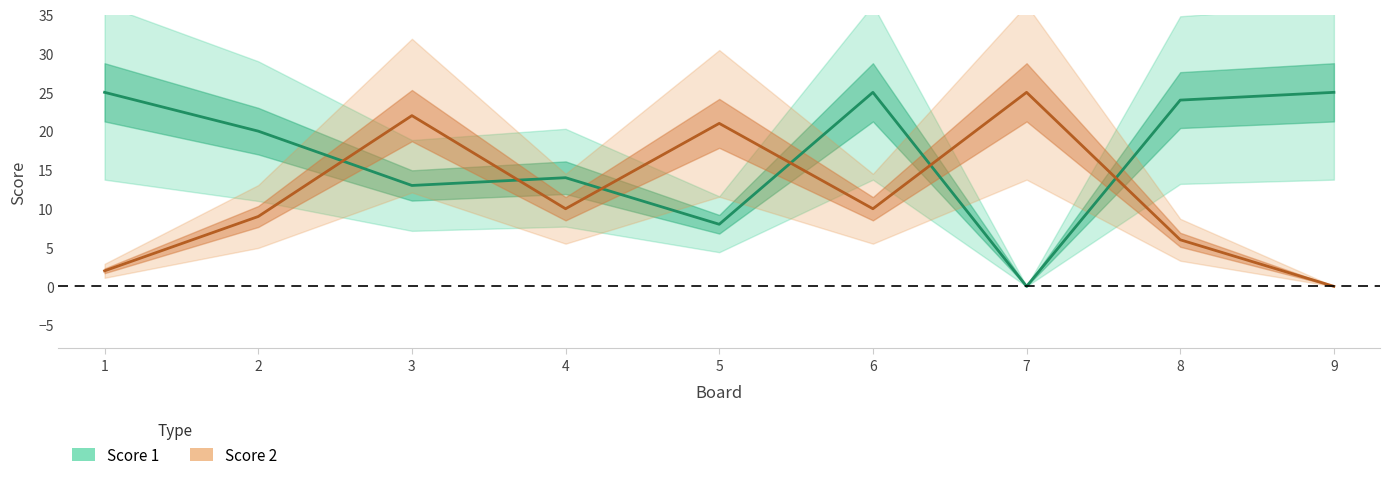

Reading right to left, what are all the values shown in this chart?

Score 1: 25	24	0	25	8	14	13	20	25
Score 2: 0	6	25	10	21	10	22	9	2